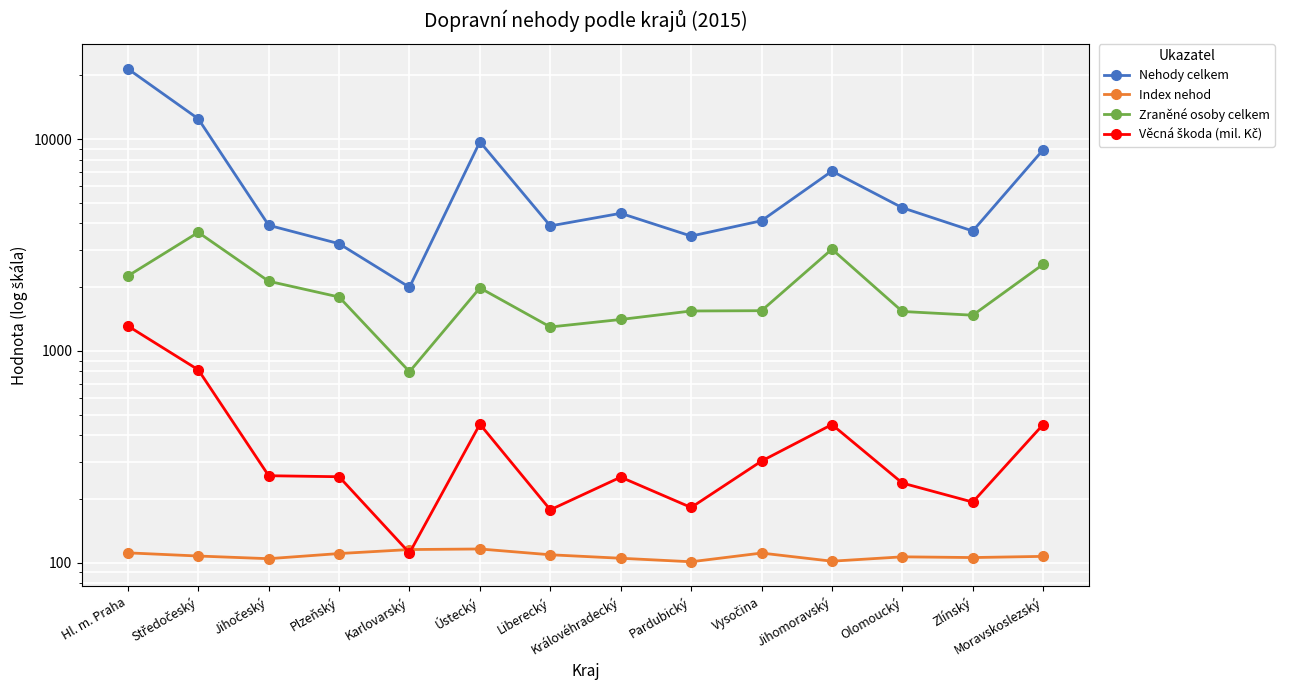

Where is the first local minimum for Index nehod?

Jihočeský